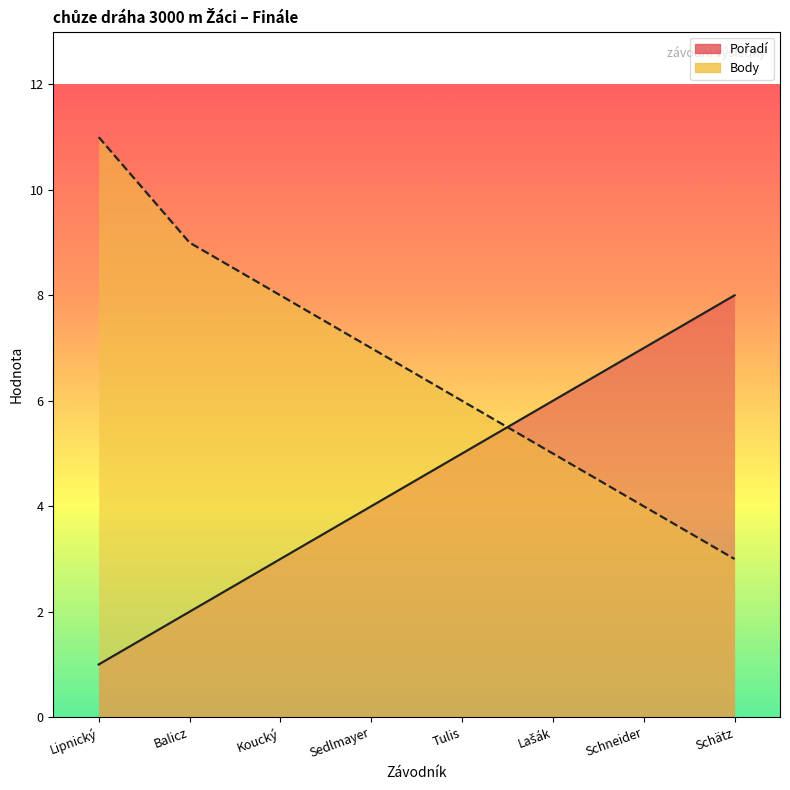

Count the Body values in the range 5 to 9.

5